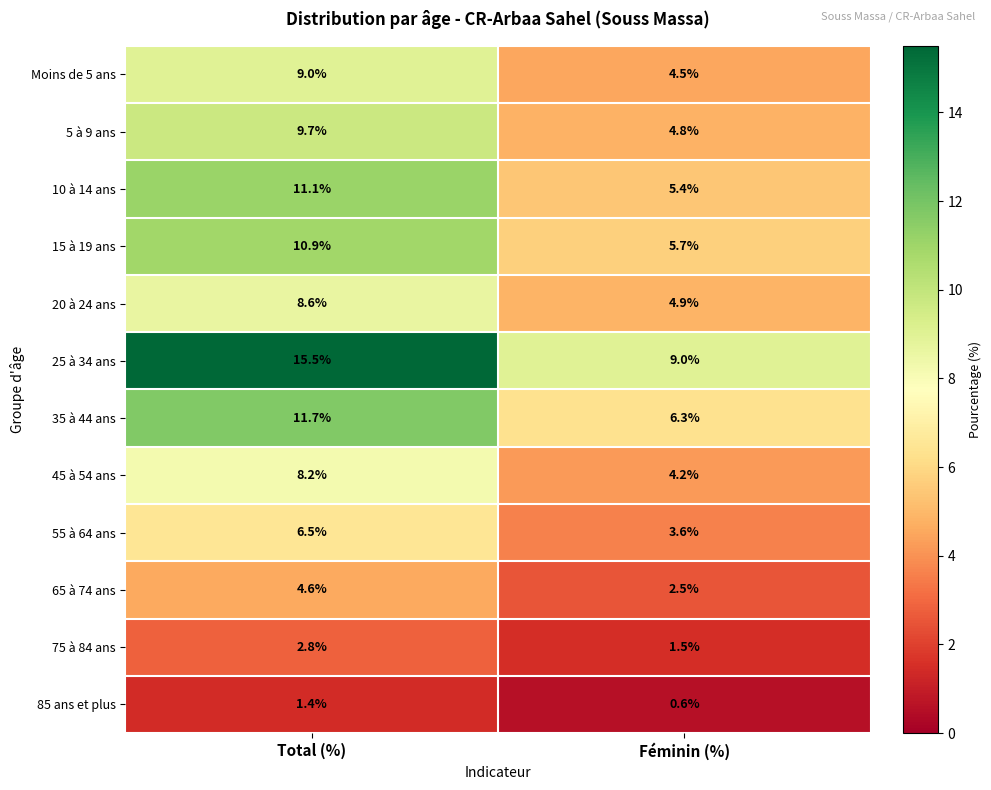

Rank the series at Total (%) from lowest to highest value.

85 ans et plus, 75 à 84 ans, 65 à 74 ans, 55 à 64 ans, 45 à 54 ans, 20 à 24 ans, Moins de 5 ans, 5 à 9 ans, 15 à 19 ans, 10 à 14 ans, 35 à 44 ans, 25 à 34 ans